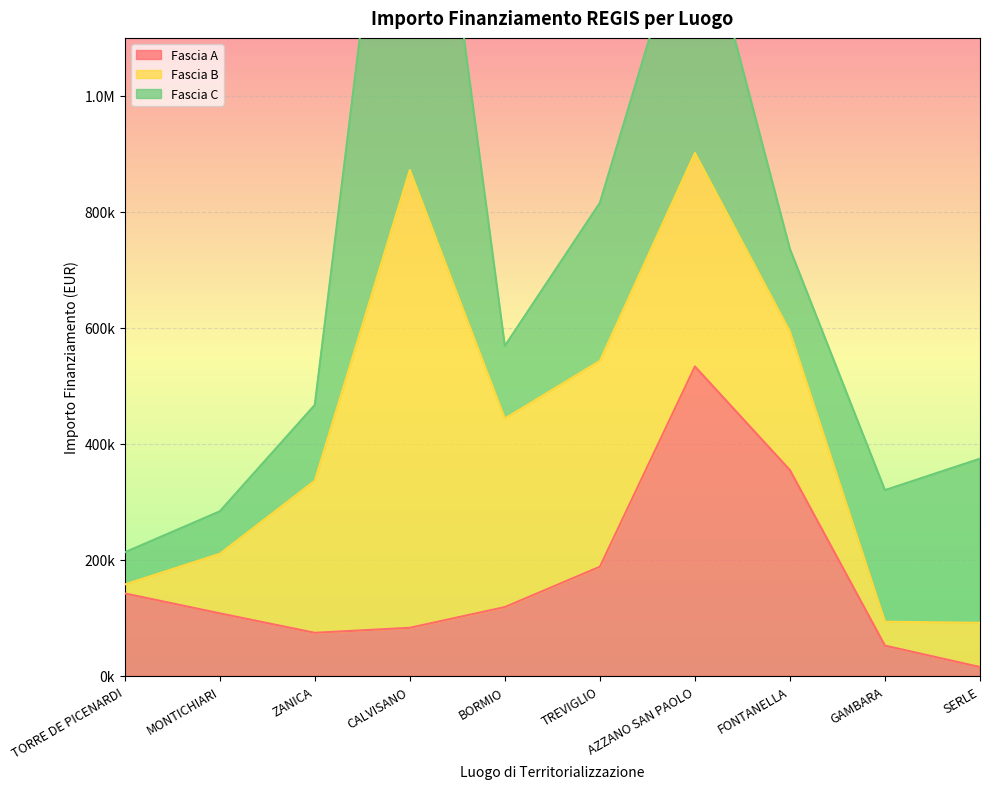

Reading left to right, transcribe all the data shown in this chart.

Fascia A: TORRE DE PICENARDI=142320.0	MONTICHIARI=108000.0	ZANICA=74400.0	CALVISANO=83040.0	BORMIO=118800.0	TREVIGLIO=188362.2	AZZANO SAN PAOLO=533520.0	FONTANELLA=354880.0	GAMBARA=52320.0	SERLE=15440.0
Fascia B: TORRE DE PICENARDI=15440.0	MONTICHIARI=102630.9	ZANICA=262240.0	CALVISANO=789254.4	BORMIO=325026.9	TREVIGLIO=354880.0	AZZANO SAN PAOLO=368005.7	FONTANELLA=238829.6	GAMBARA=41192.0	SERLE=76140.0
Fascia C: TORRE DE PICENARDI=55388.0	MONTICHIARI=73108.0	ZANICA=130560.0	CALVISANO=930869.5	BORMIO=125175.0	TREVIGLIO=272400.0	AZZANO SAN PAOLO=458182.4	FONTANELLA=142361.6	GAMBARA=226850.0	SERLE=282960.0